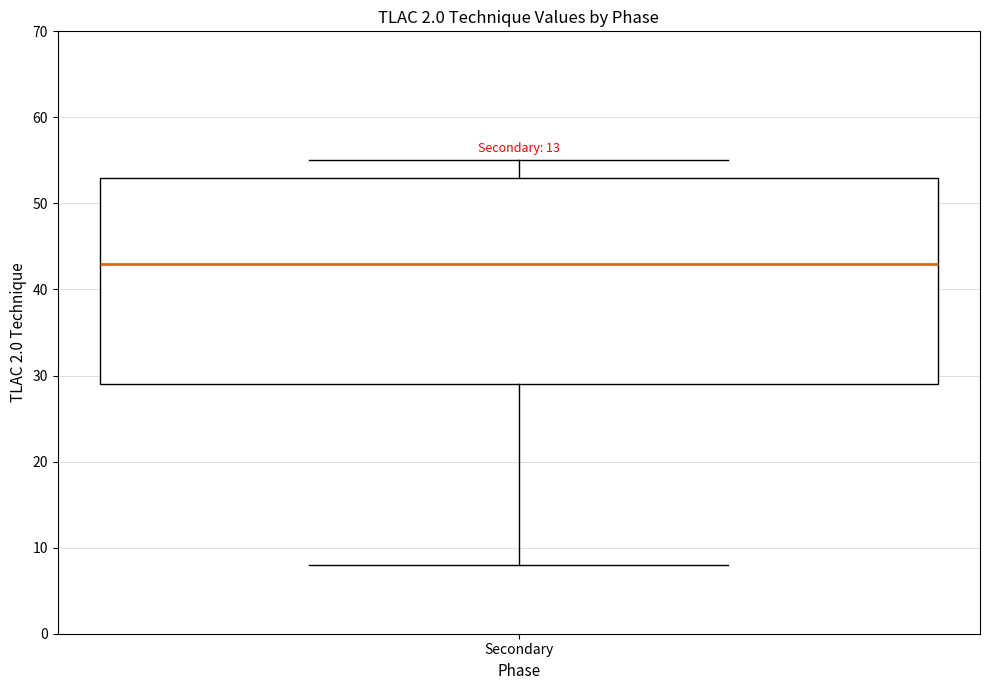

Read this box plot against the y-axis: the position of the median line, the range covered by the box, and the ends of both whiskers. The values are not printed on the chart, so give them approximately, as read against the axis.

median 43, box 29 to 53, whiskers 8 to 55